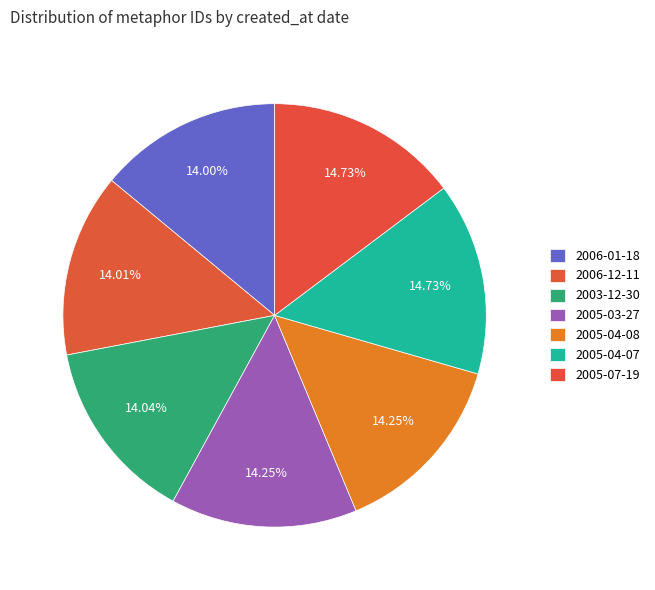

Which has a higher value, 2006-01-18 or 2005-04-07?

2005-04-07